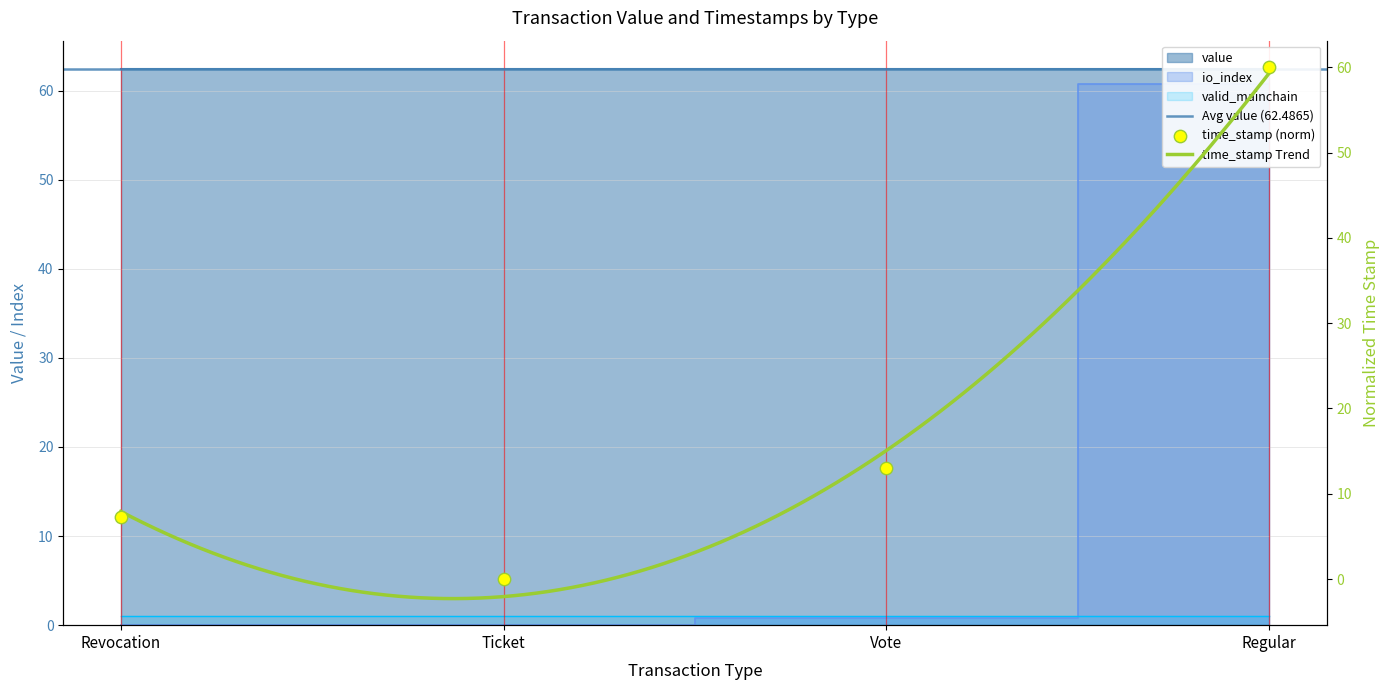

What is the total value across all series at Vote?

76.3